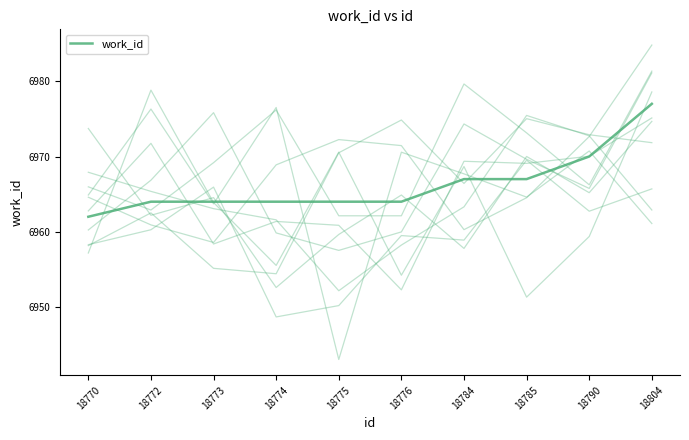

True or false: the data has more than 1 interior local peaks.

False